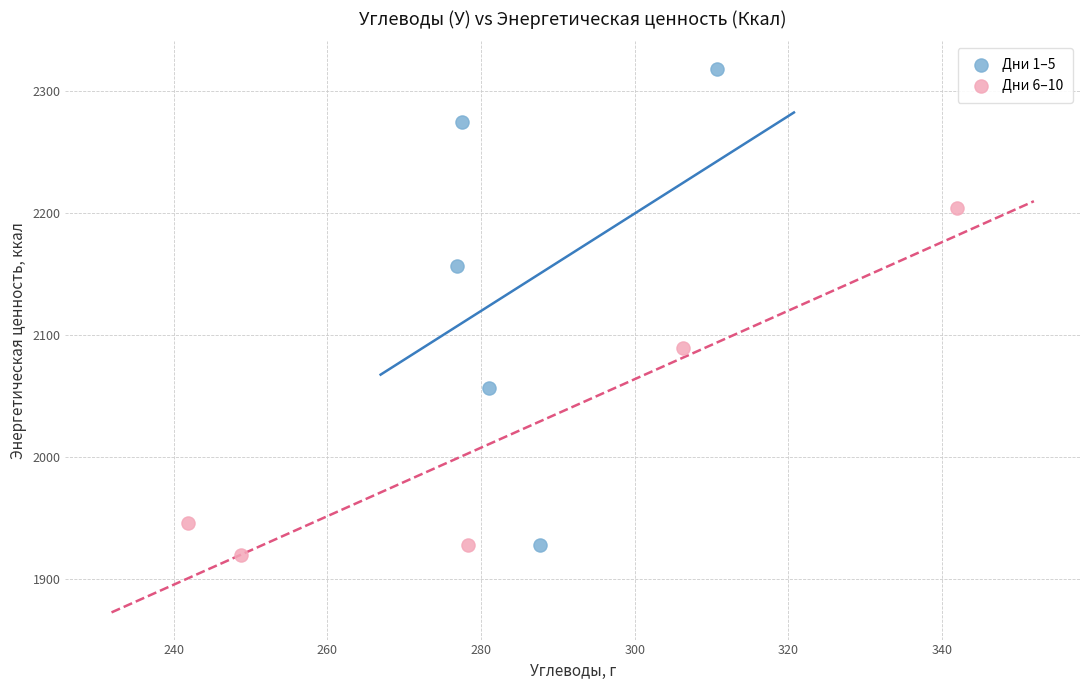

Which series has the largest Y range (max minus min)?

Дни 1–5